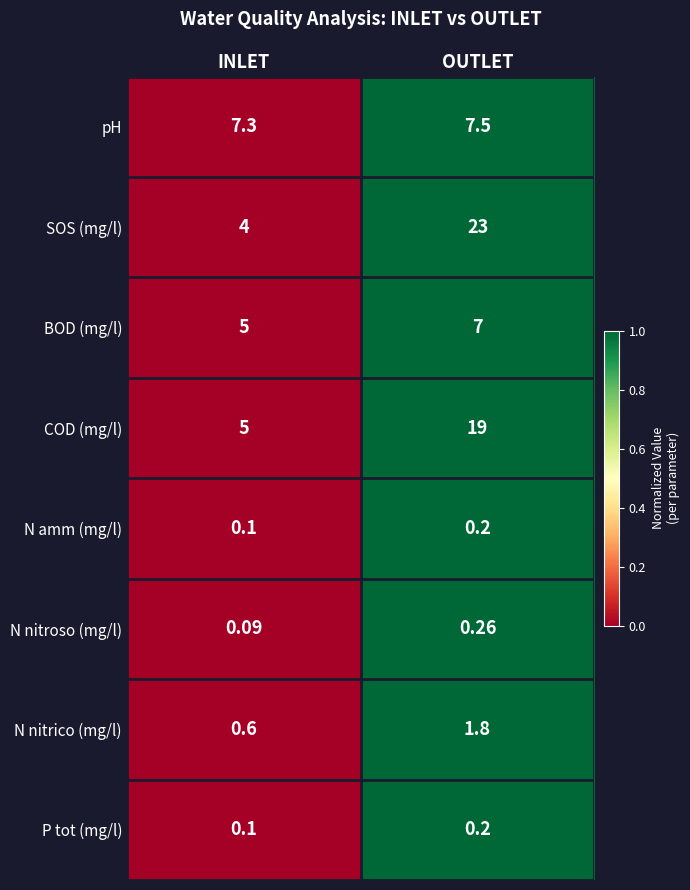

At which category is the sum across all series the highest?

OUTLET